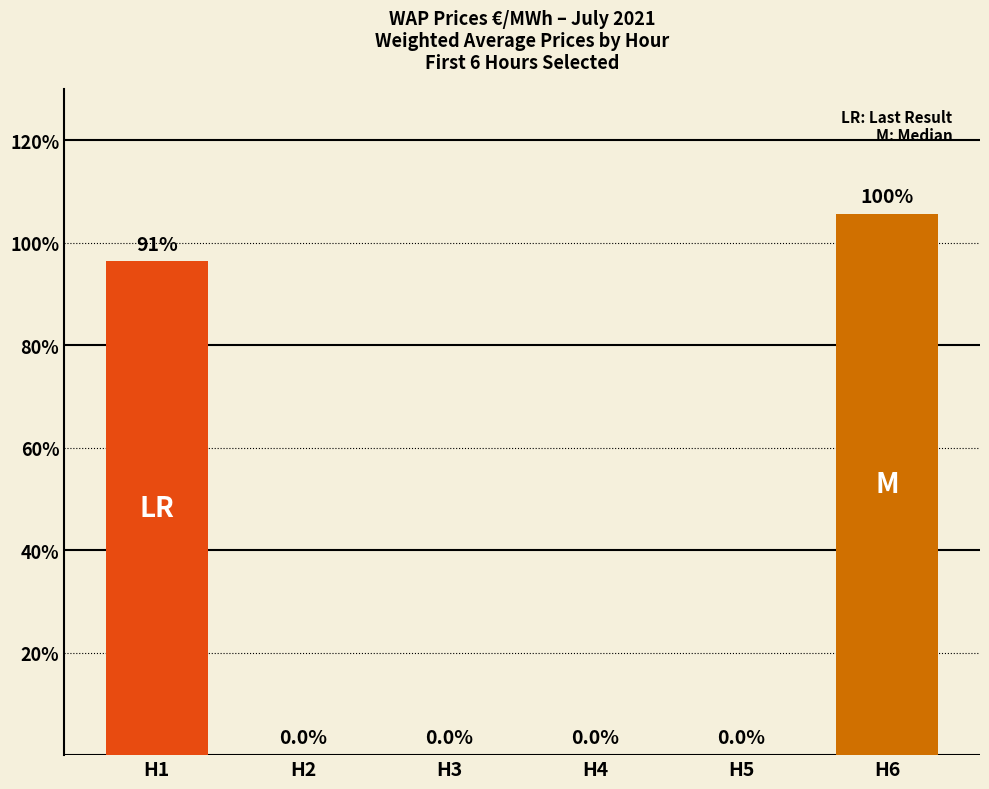

At which category does the chart reach its peak across all series?

H6